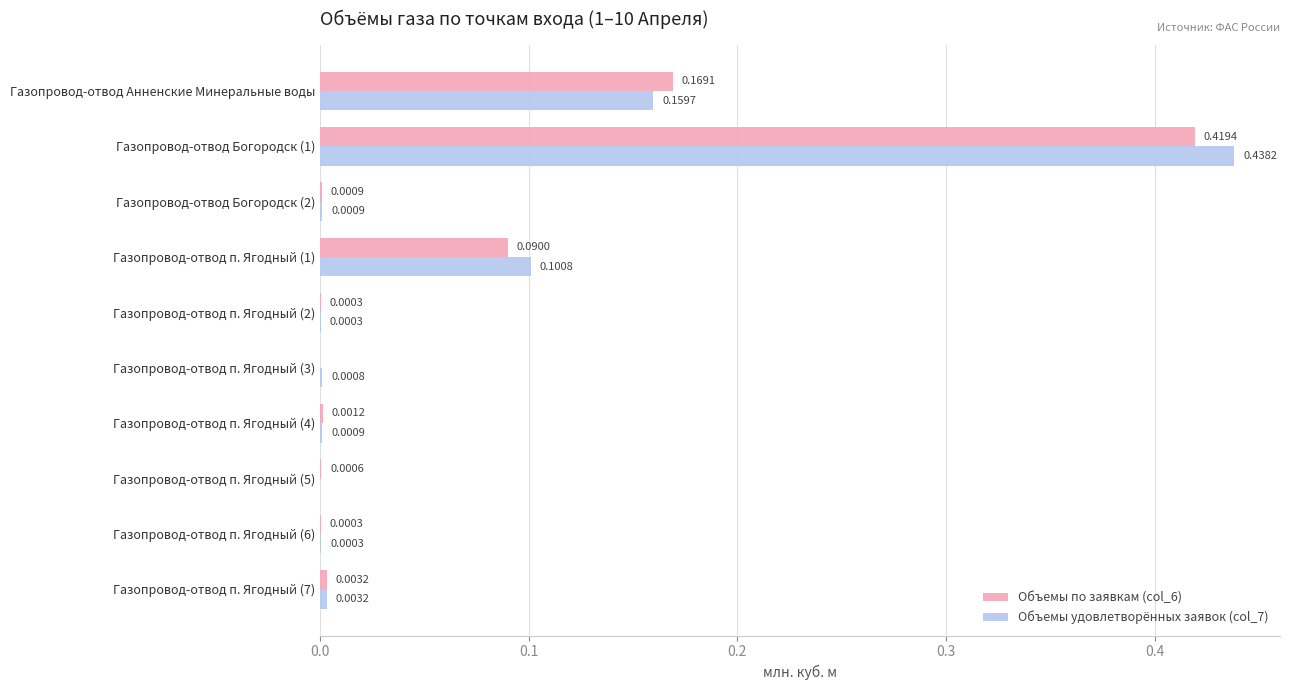

Between Газопровод-отвод п. Ягодный (1) and Газопровод-отвод п. Ягодный (7), which series saw the biggest shift?

Объемы удовлетворённых заявок (col_7)